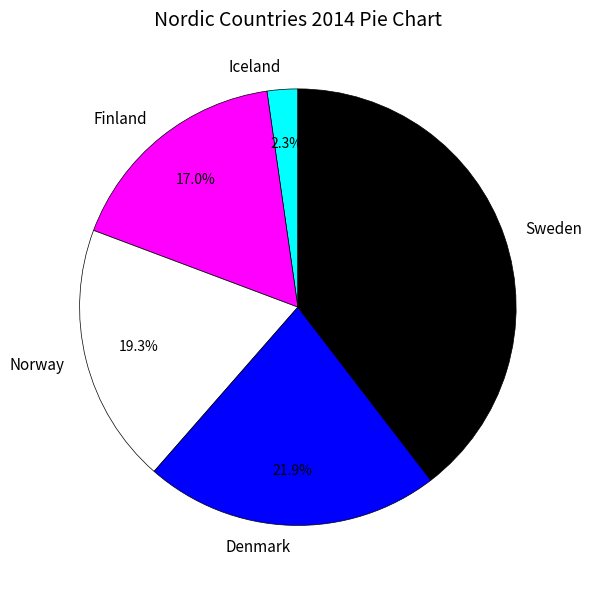

To the nearest percent, what is the difference between the Sweden and Finland slice percentages?

23%